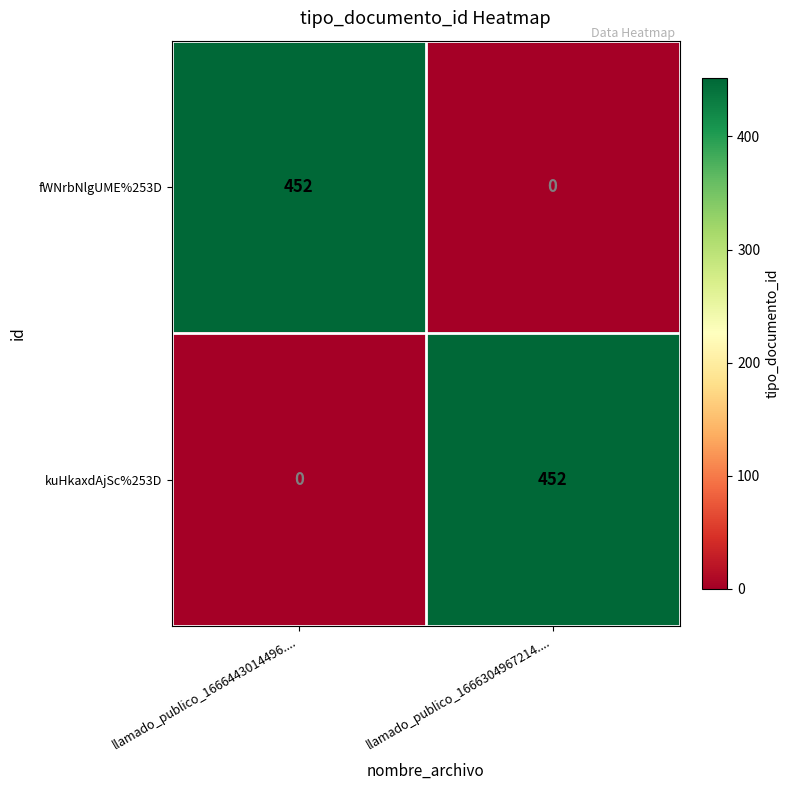

What is the average value of the fWNrbNlgUME%253D series?

226